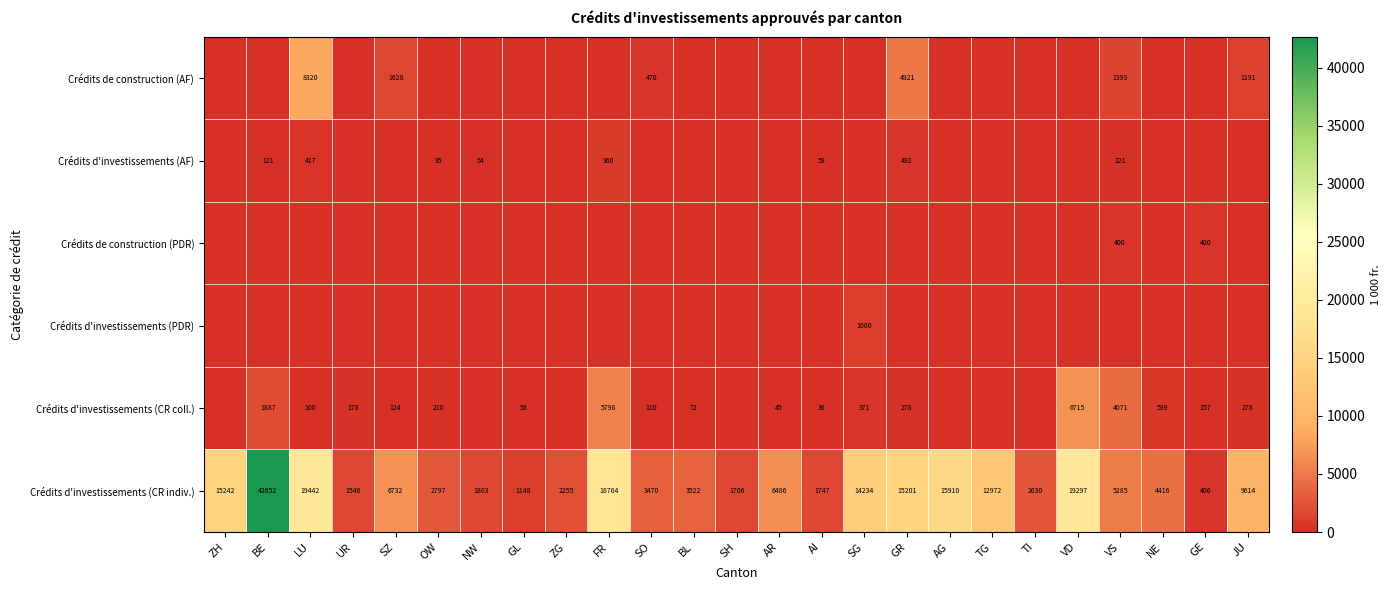

Which has a higher value, UR or AI?

UR